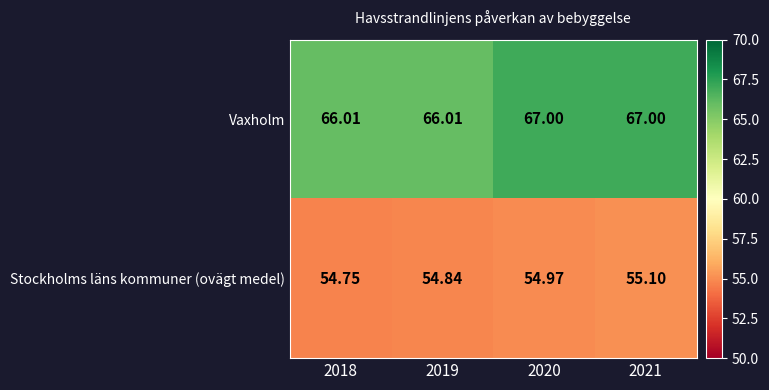

Is the value of Vaxholm at 2019 greater than the value of Stockholms läns kommuner (ovägt medel) at 2018?

Yes